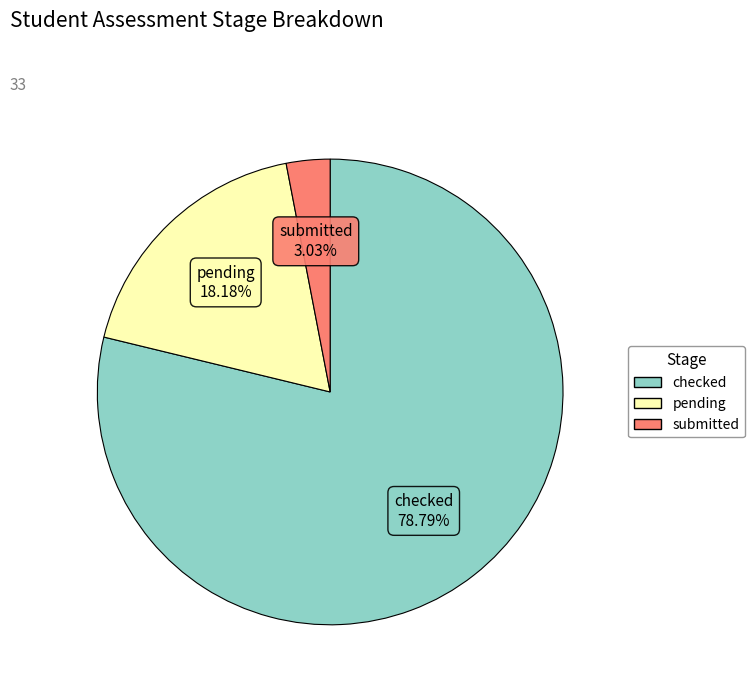

Which category accounts for the majority?

checked